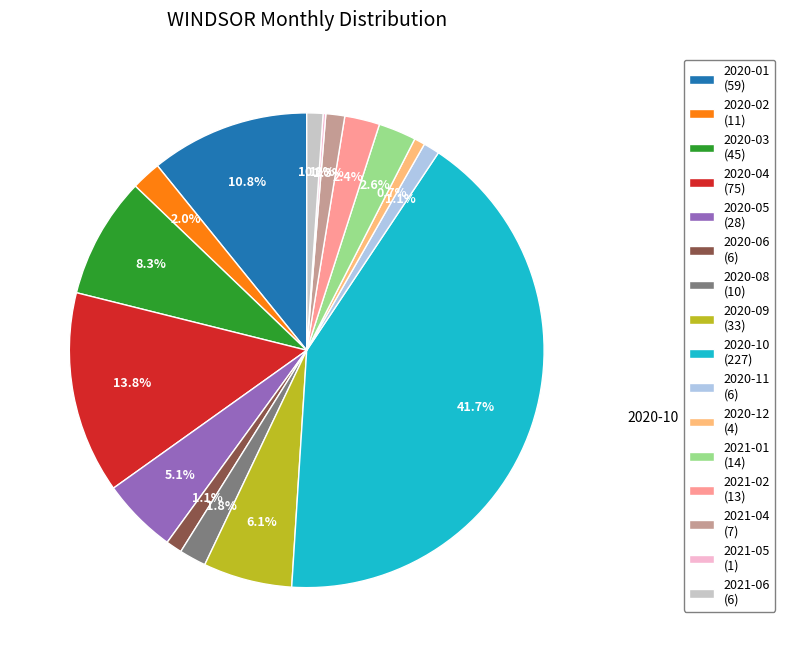

Combined, what portion of the pie is 2021-06 (6) and 2020-01 (59)?

11.9%